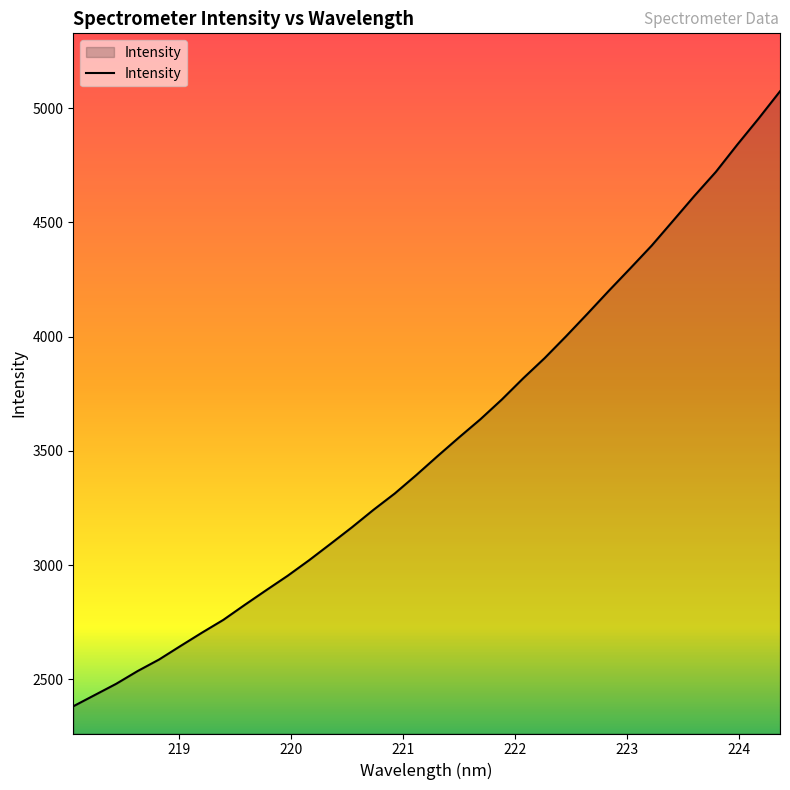

Reading right to left, list all the values displayed in this chart.

5074.0	4954.9	4840.2	4721.3	4616.5	4507.3	4398.6	4299.1	4201.0	4100.6	4001.8	3906.3	3818.0	3725.1	3638.6	3559.1	3477.4	3393.9	3313.7	3241.7	3165.6	3093.1	3021.4	2953.5	2890.4	2826.2	2760.6	2704.3	2646.1	2586.9	2536.4	2480.6	2431.4	2382.2